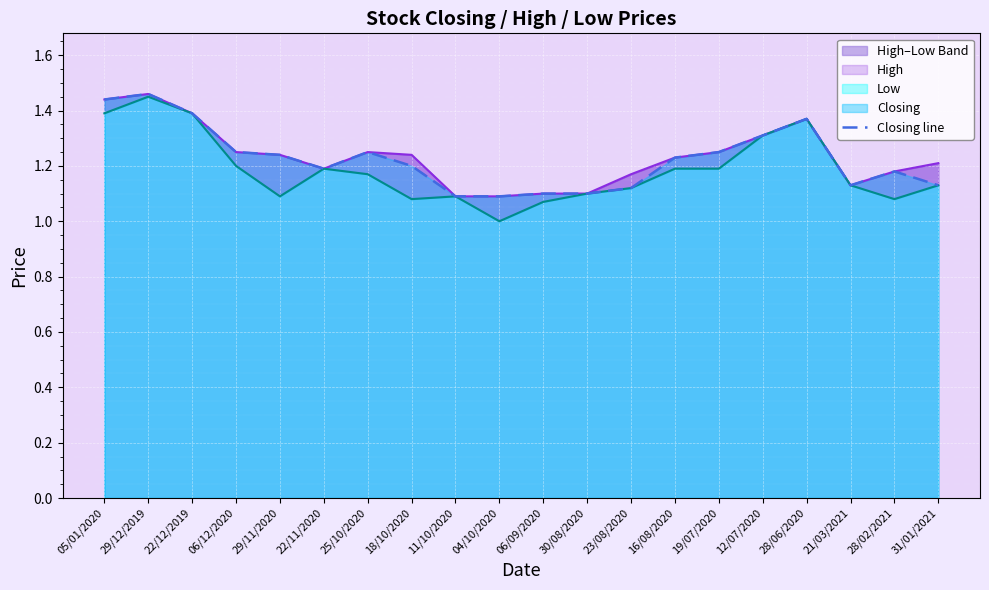

Which category has the highest value across all series?

29/12/2019